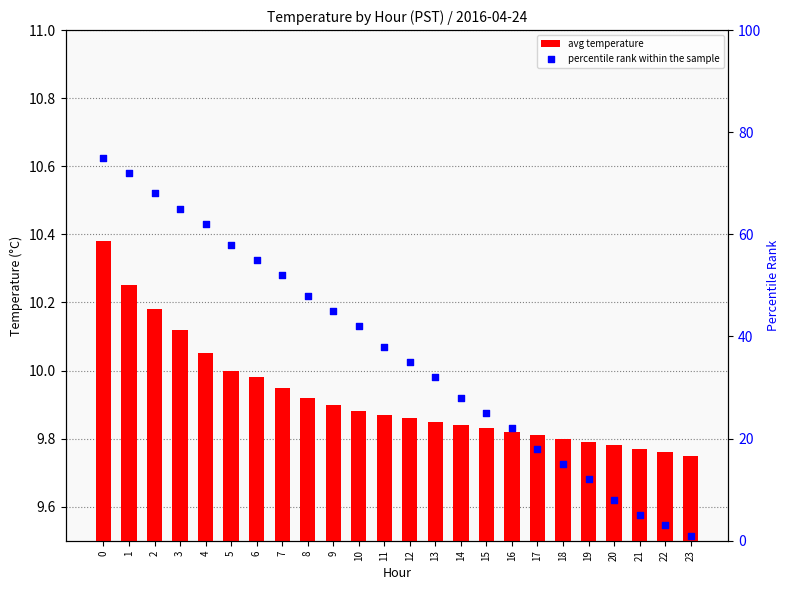

Which series has the largest total across all categories?

percentile rank within the sample